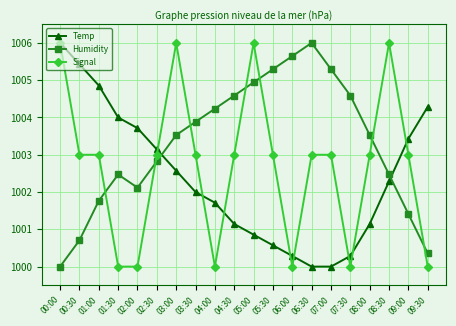

Where is the first local maximum for Humidity?

01:30